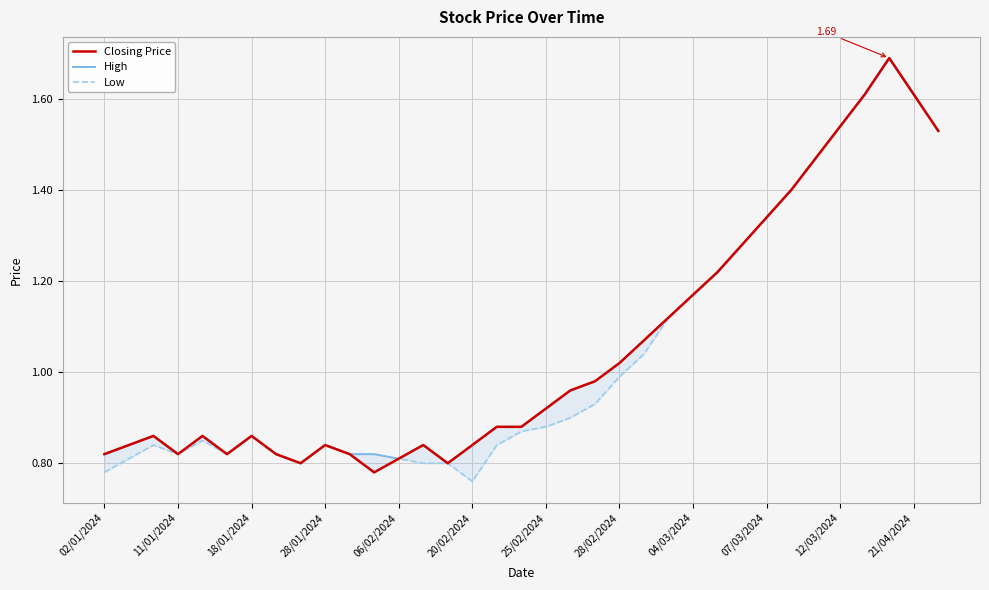

What is the difference between the High values at 22 and 32?

0.6